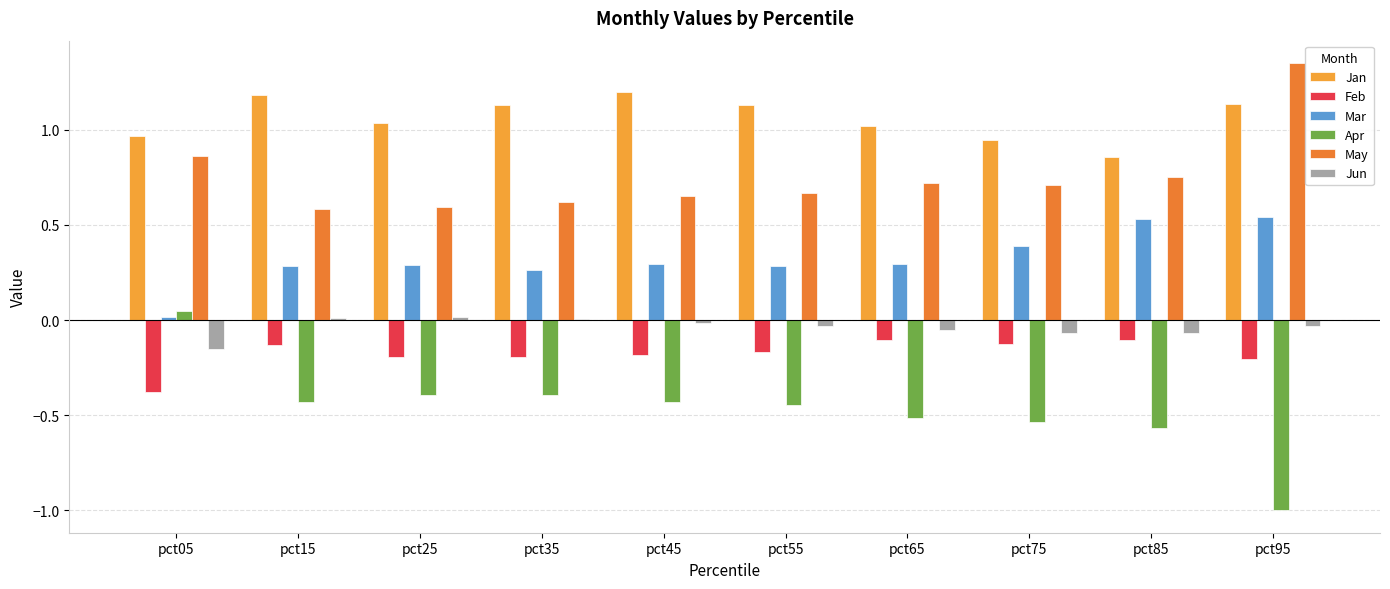

What is the sum of all Feb values?

-1.8